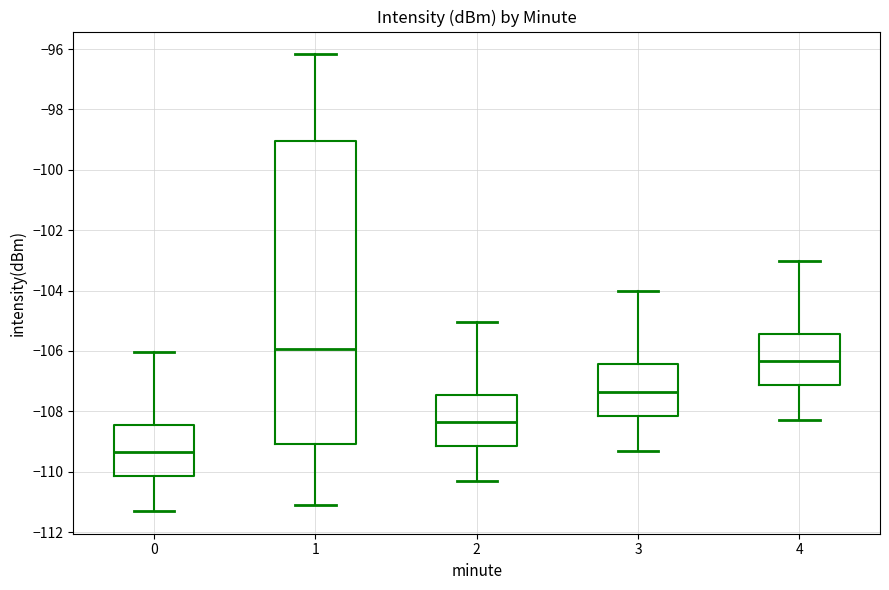

Reading left to right, transcribe this box plot: for each box, give where its median line is, the range the box spans, and where its two whiskers end, as read against the y-axis. The values are not printed on the chart, so give them approximately, as read against the axis.

0: median -109.4, box -110.2 to -108.4, whiskers -111.2 to -106.0
1: median -106.0, box -109.0 to -99.0, whiskers -111.2 to -96.2
2: median -108.4, box -109.2 to -107.4, whiskers -110.2 to -105.0
3: median -107.4, box -108.2 to -106.4, whiskers -109.2 to -104.0
4: median -106.4, box -107.2 to -105.4, whiskers -108.2 to -103.0